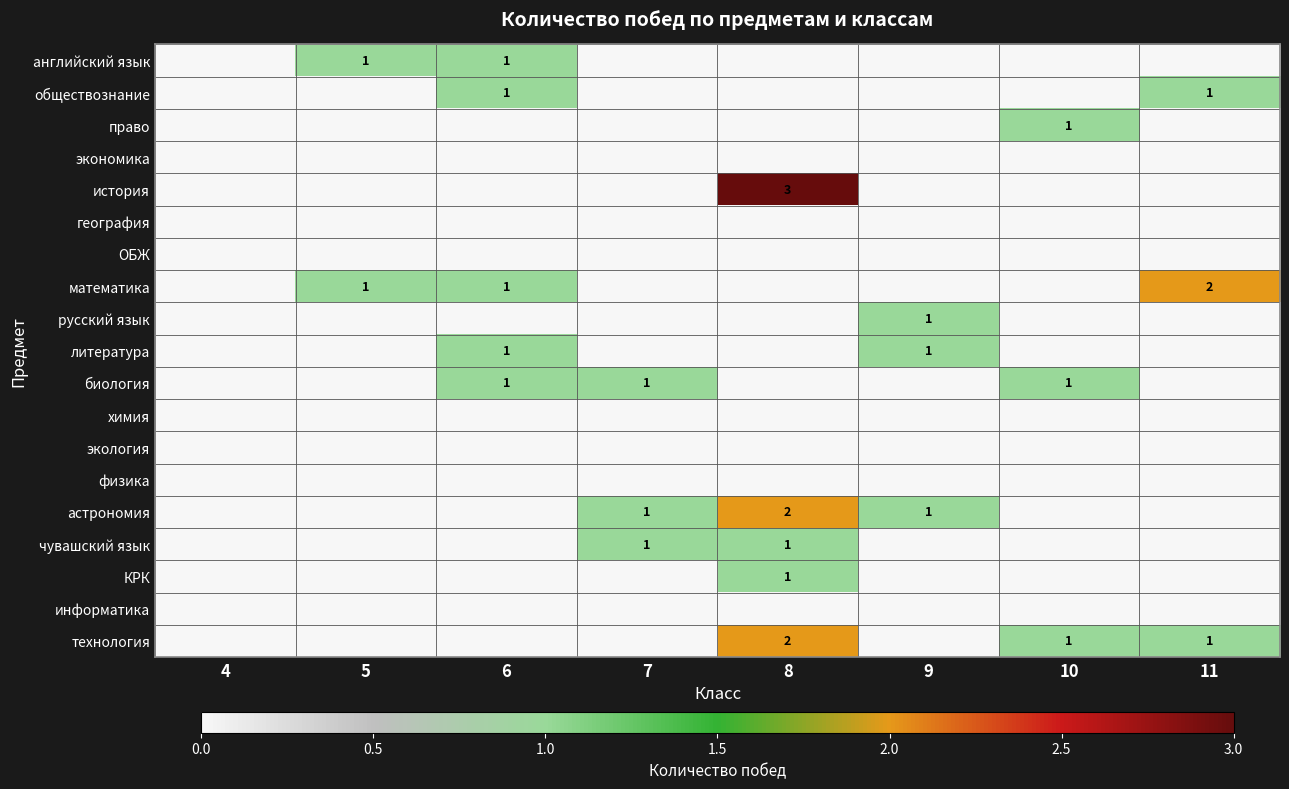

How many distinct data groups are displayed?

19